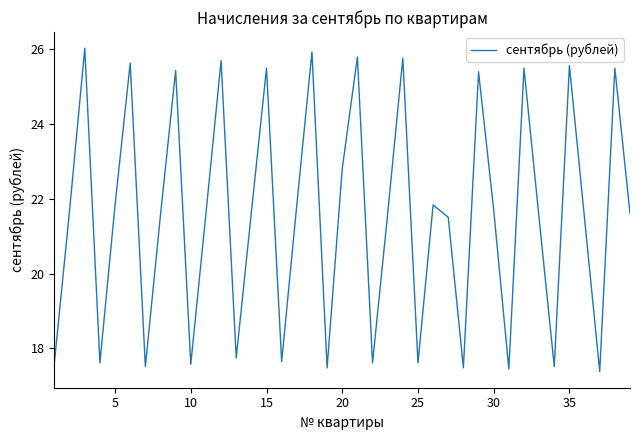

What is the smallest value displayed?

17.4